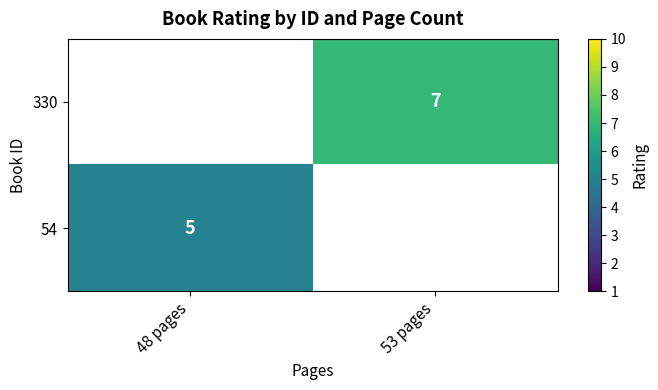

The value of 54 at 48 pages is 1. True or false?

False